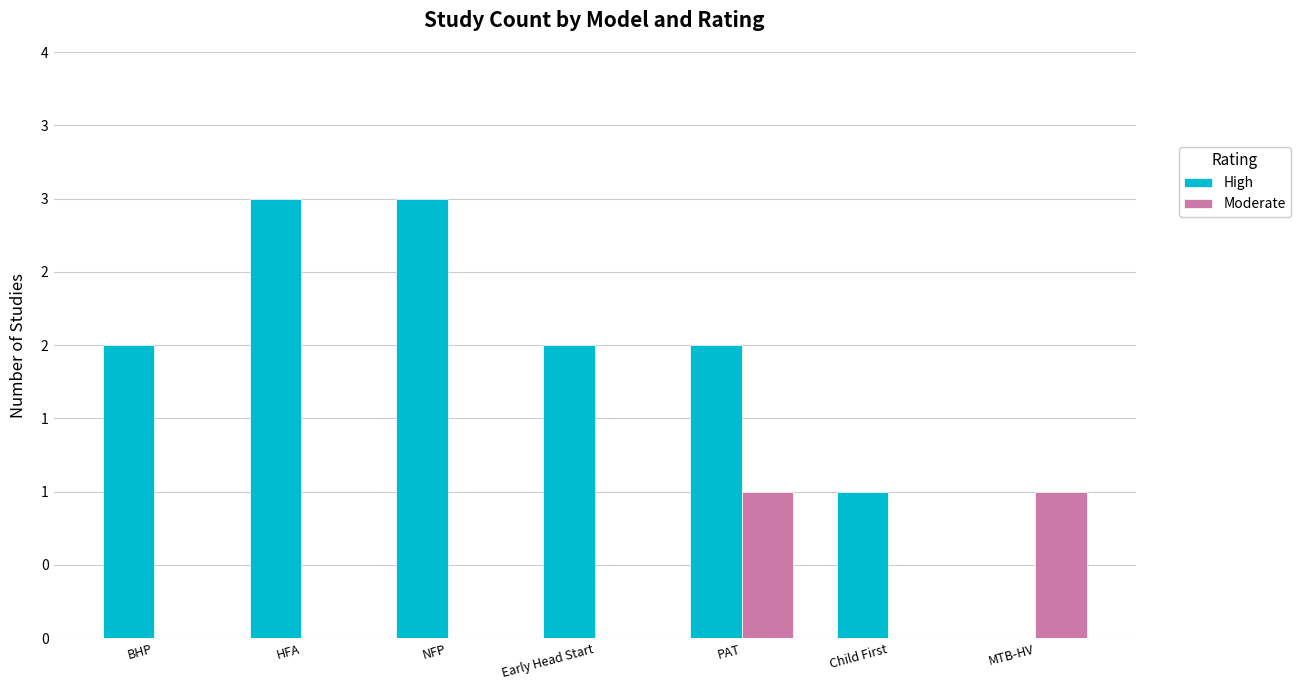

What is the sum of all High values?

13